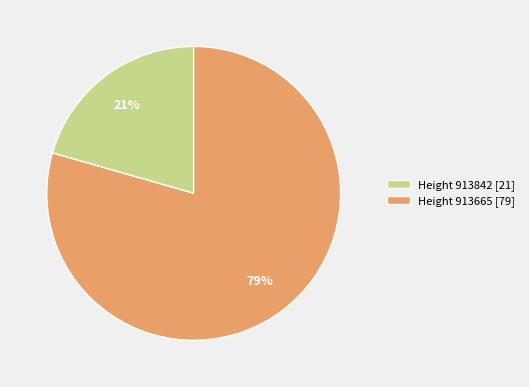

Which slice represents more than half of the pie?

Height 913665